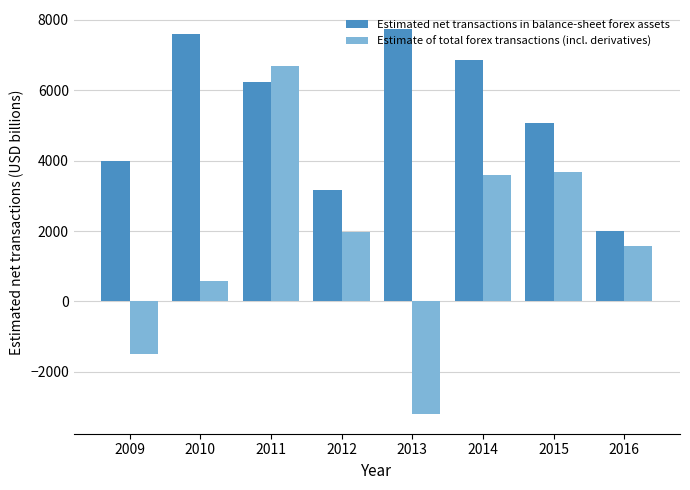

Which series changed the most between 2009 and 2011?

Estimate of total forex transactions (incl. derivatives)